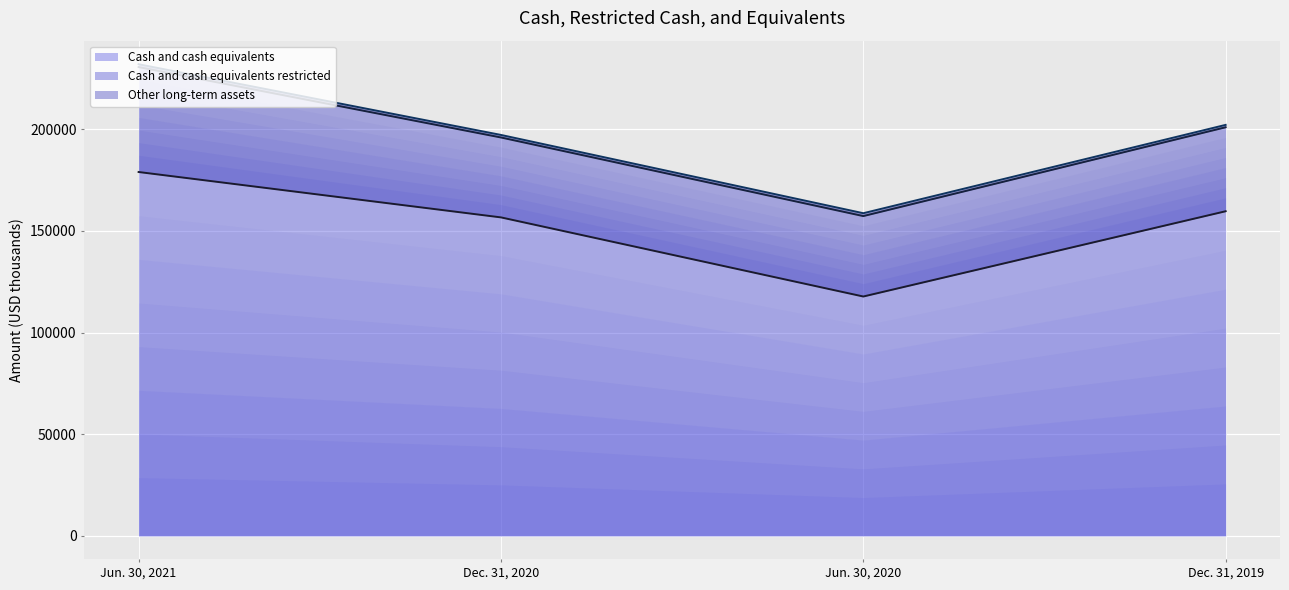

What is the total value across all series at Dec. 31, 2020?

550003